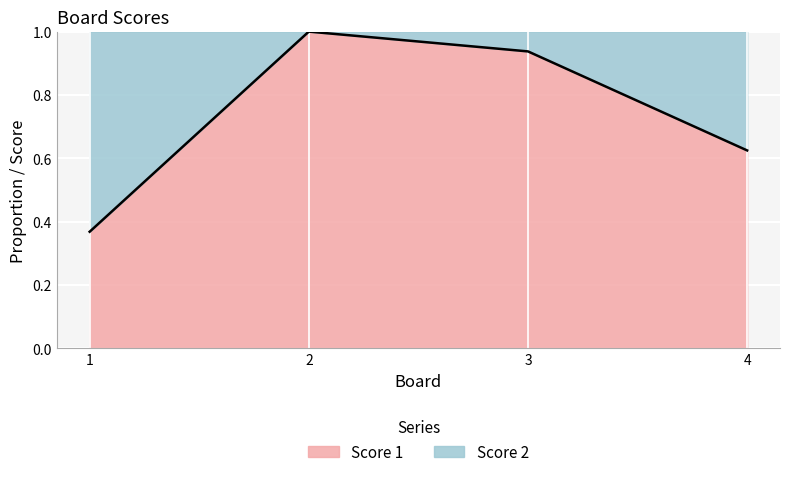

At which category does the chart reach its minimum across all series?

1